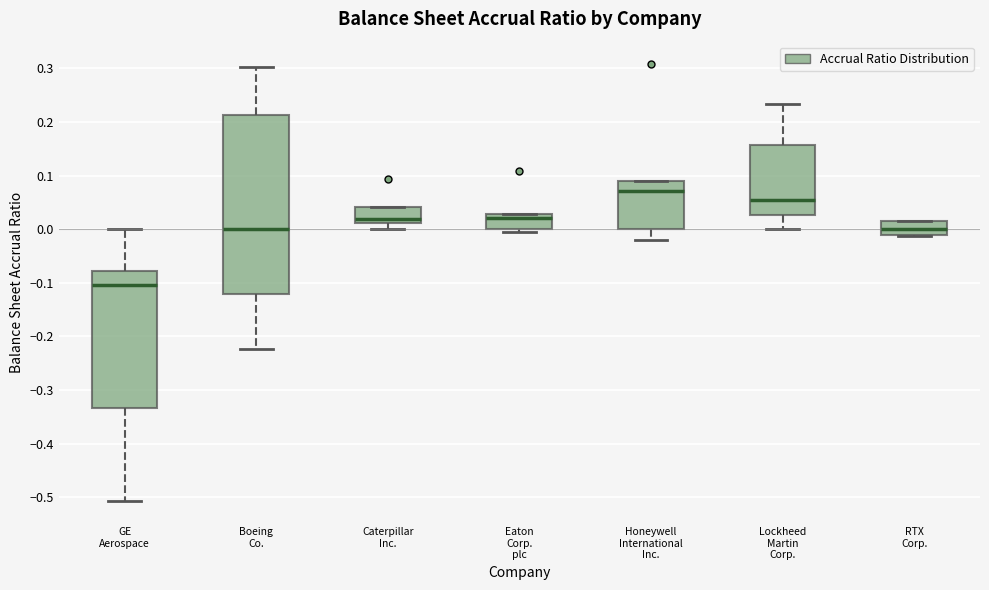

Comparing the boxes themselves (not the whiskers), which one is the tallest?

Boeing Co.